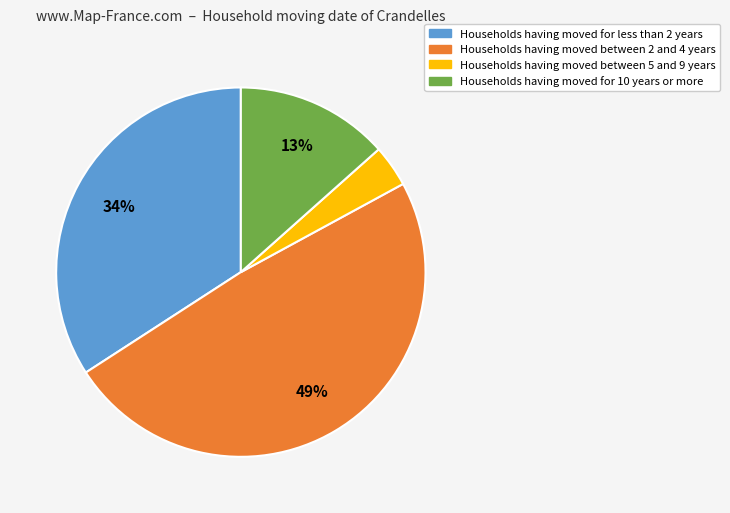

Count the number of slices in the pie.

4